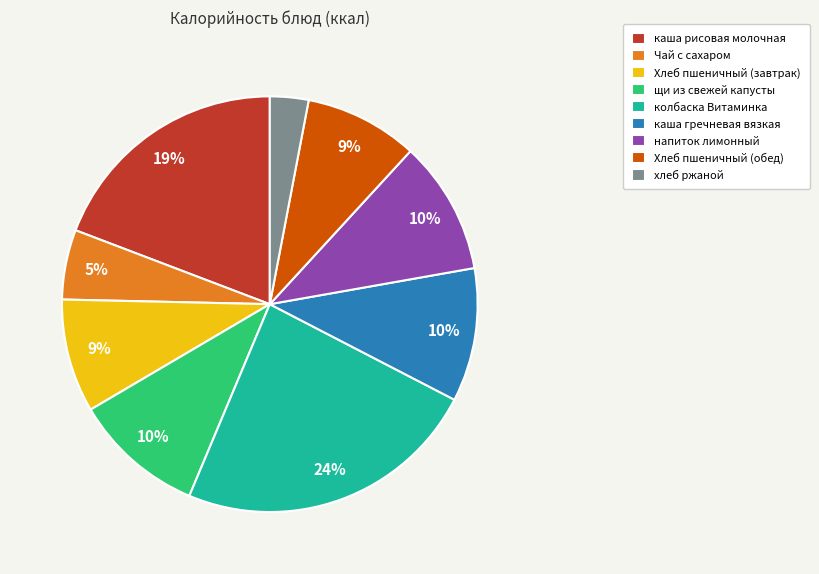

How many slices are in this pie chart?

9